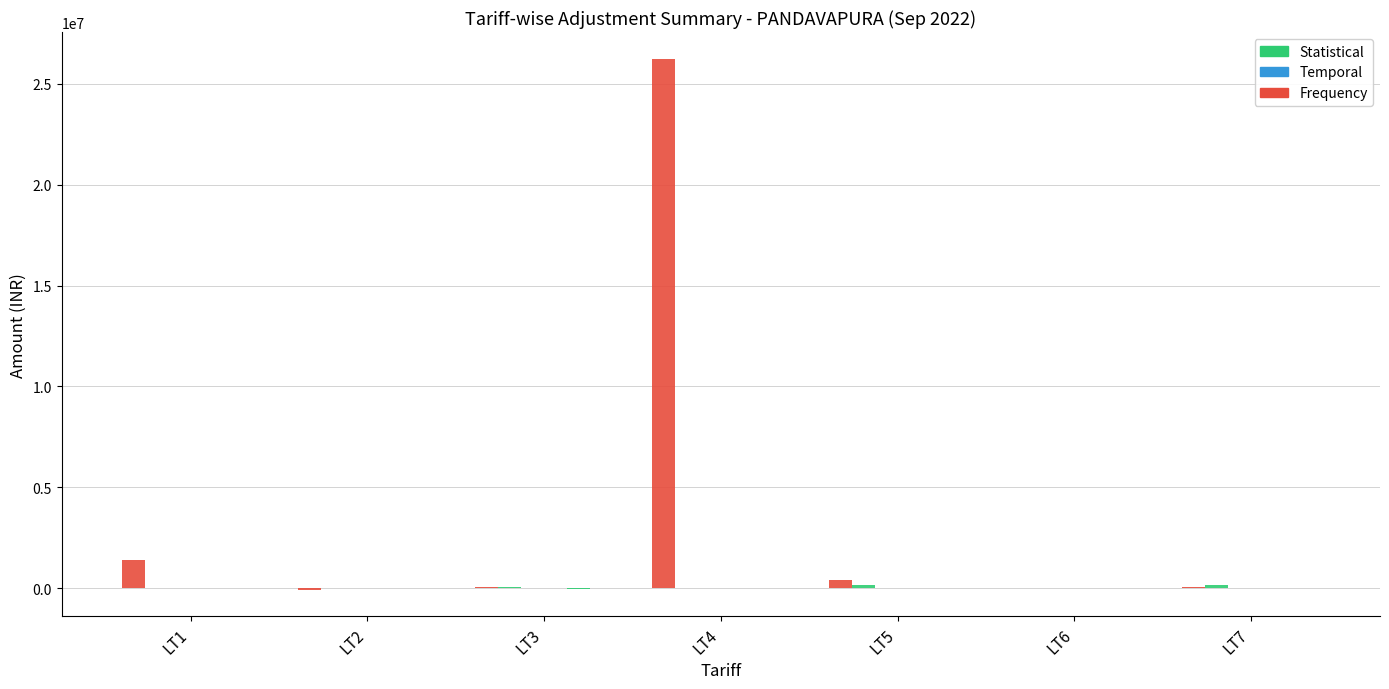

Which has a higher value, LT1 or LT5?

LT1